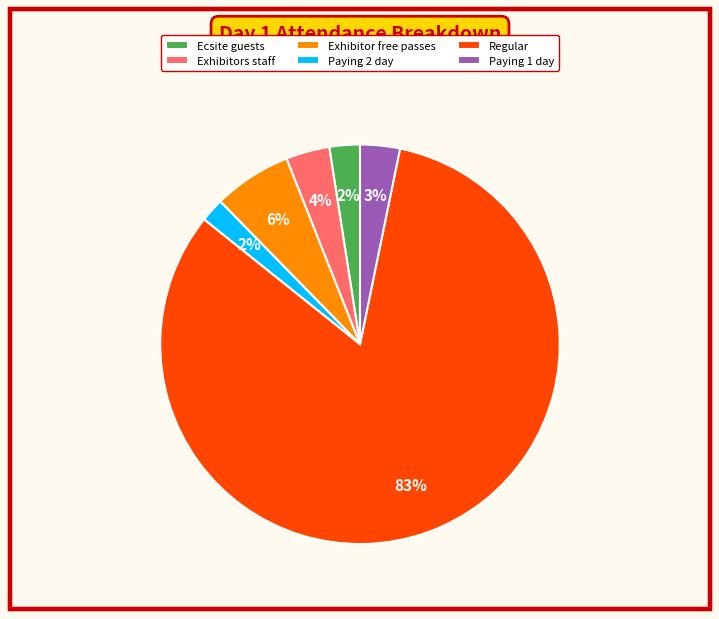

Is the sum of Exhibitor free passes and Paying 1 day greater than half?

No